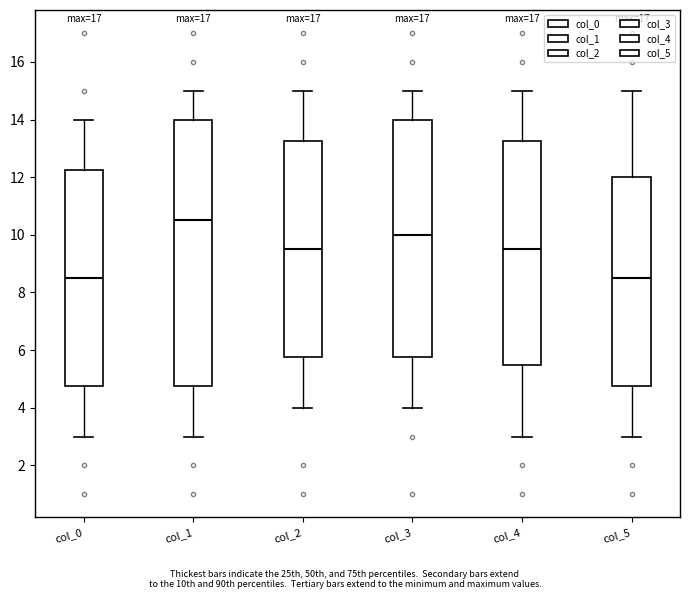

Where is the lower edge of the box for col_3 on the y-axis? The values are not printed on the chart, so give them approximately, as read against the axis.

5.8